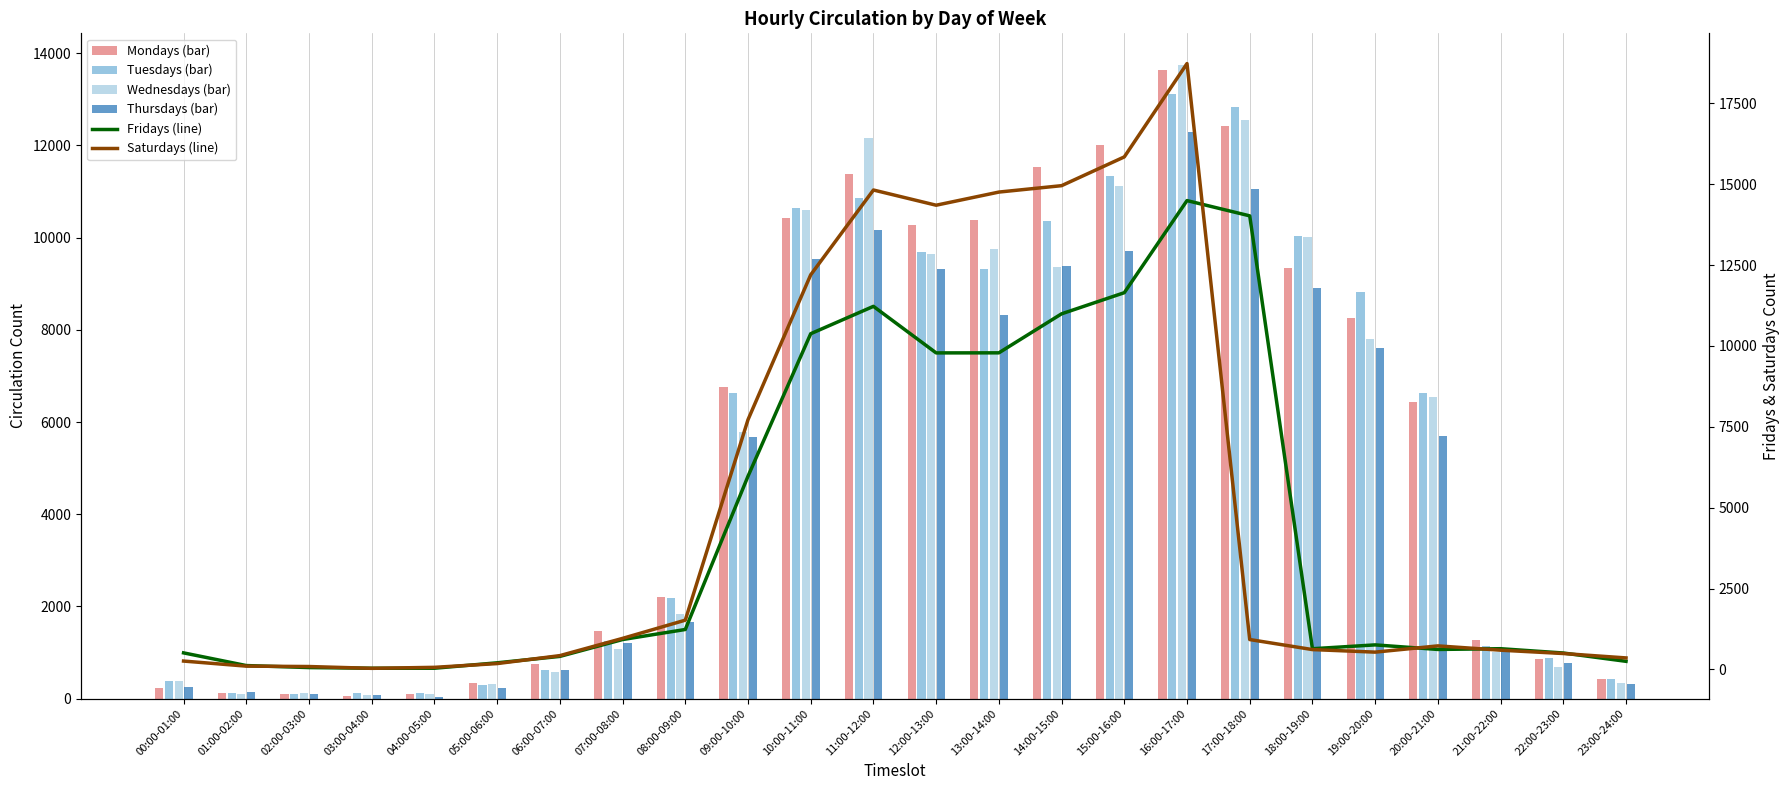

Where is Wednesdays (bar) nearest to the value 6913?

20:00-21:00